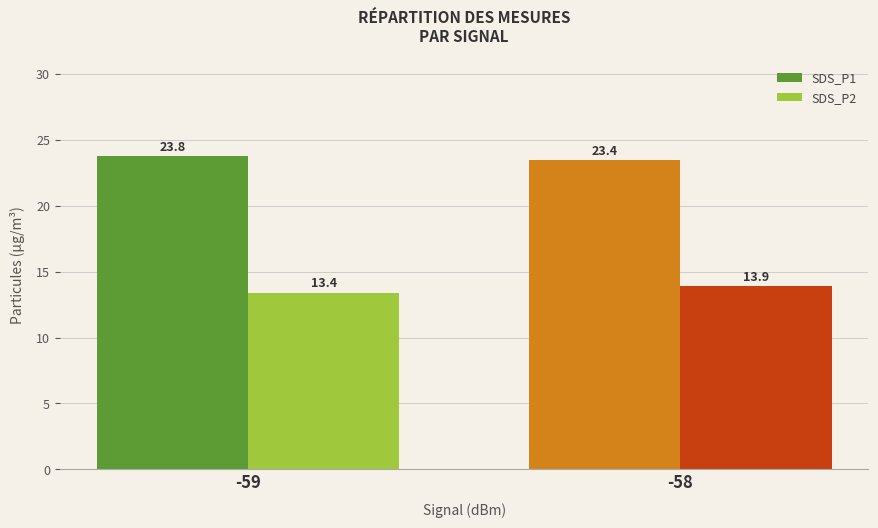

Between -59 and -58, which series saw the biggest shift?

SDS_P2